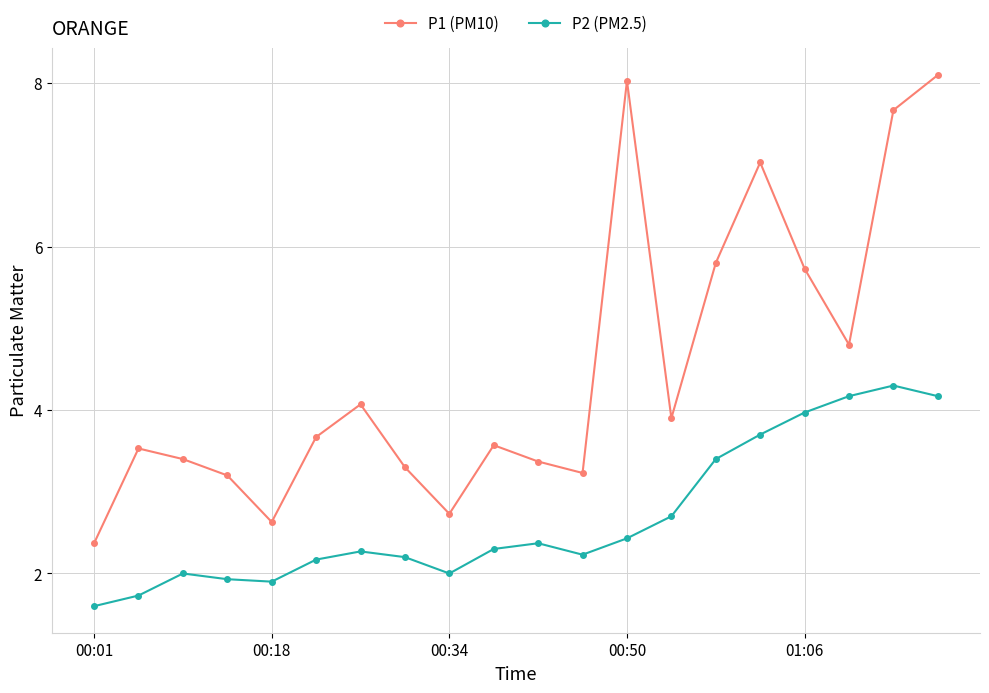

How many data points in P1 (PM10) are less than 3?

3